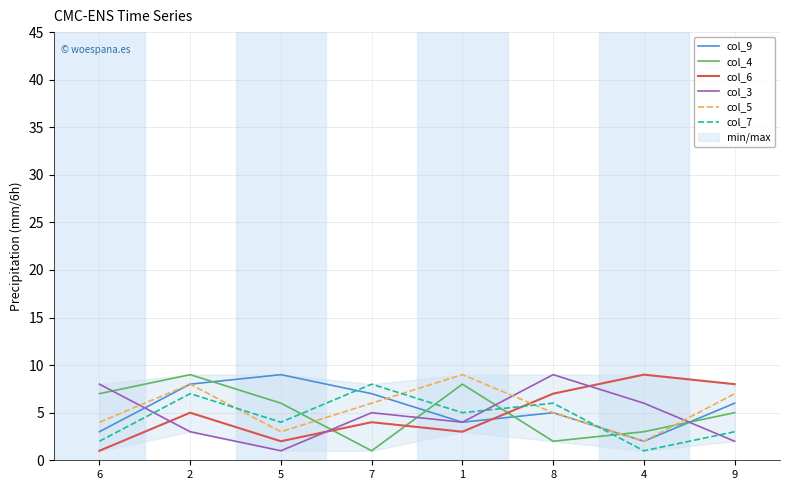

After their last crossing, which series has the higher values: col_3 or col_7?

col_7